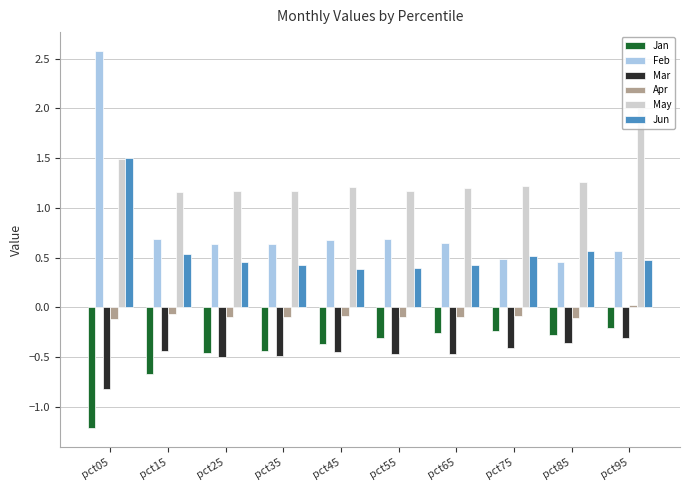

Reading right to left, extract all data points from this chart.

Jan: pct95=-0.2	pct85=-0.3	pct75=-0.2	pct65=-0.3	pct55=-0.3	pct45=-0.4	pct35=-0.4	pct25=-0.5	pct15=-0.7	pct05=-1.2
Feb: pct95=0.6	pct85=0.5	pct75=0.5	pct65=0.6	pct55=0.7	pct45=0.7	pct35=0.6	pct25=0.6	pct15=0.7	pct05=2.6
Mar: pct95=-0.3	pct85=-0.4	pct75=-0.4	pct65=-0.5	pct55=-0.5	pct45=-0.4	pct35=-0.5	pct25=-0.5	pct15=-0.4	pct05=-0.8
Apr: pct95=0.0	pct85=-0.1	pct75=-0.1	pct65=-0.1	pct55=-0.1	pct45=-0.1	pct35=-0.1	pct25=-0.1	pct15=-0.1	pct05=-0.1
May: pct95=2.0	pct85=1.3	pct75=1.2	pct65=1.2	pct55=1.2	pct45=1.2	pct35=1.2	pct25=1.2	pct15=1.2	pct05=1.5
Jun: pct95=0.5	pct85=0.6	pct75=0.5	pct65=0.4	pct55=0.4	pct45=0.4	pct35=0.4	pct25=0.5	pct15=0.5	pct05=1.5